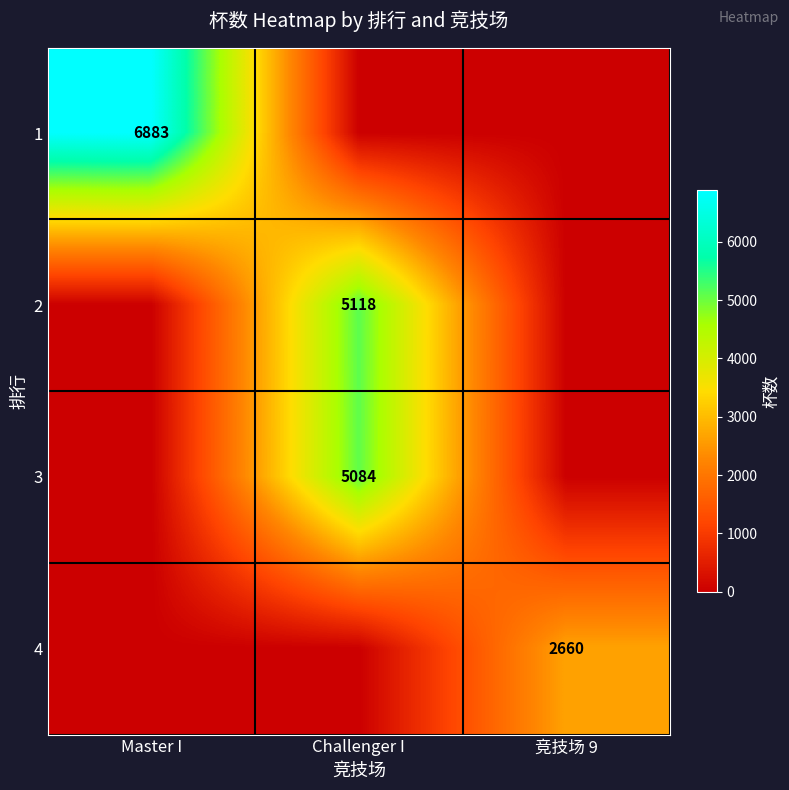

Is it true that 1 equals 1777 at Master I?

False